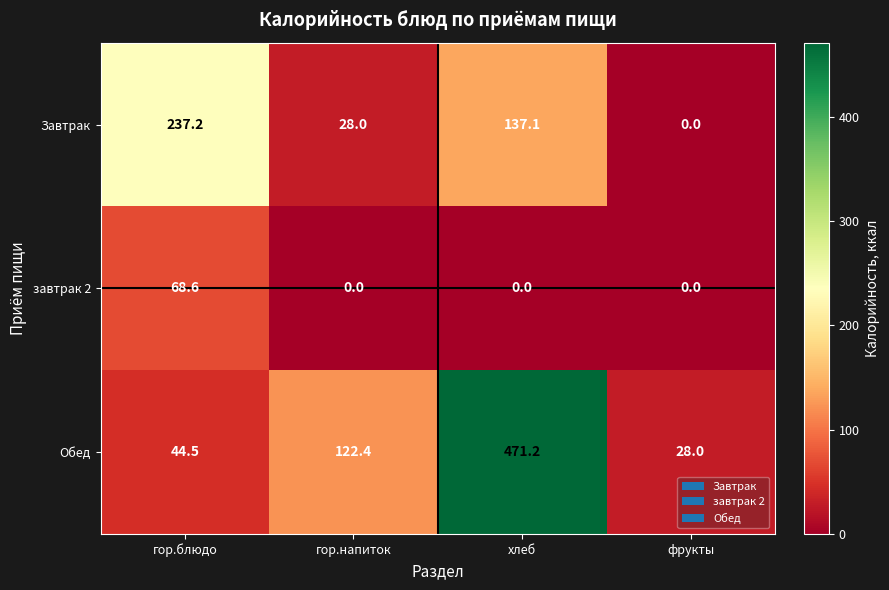

Reading left to right, transcribe all the data shown in this chart.

Завтрак: 237.2	28.0	137.1	0.0
завтрак 2: 68.6	0.0	0.0	0.0
Обед: 44.5	122.4	471.2	28.0